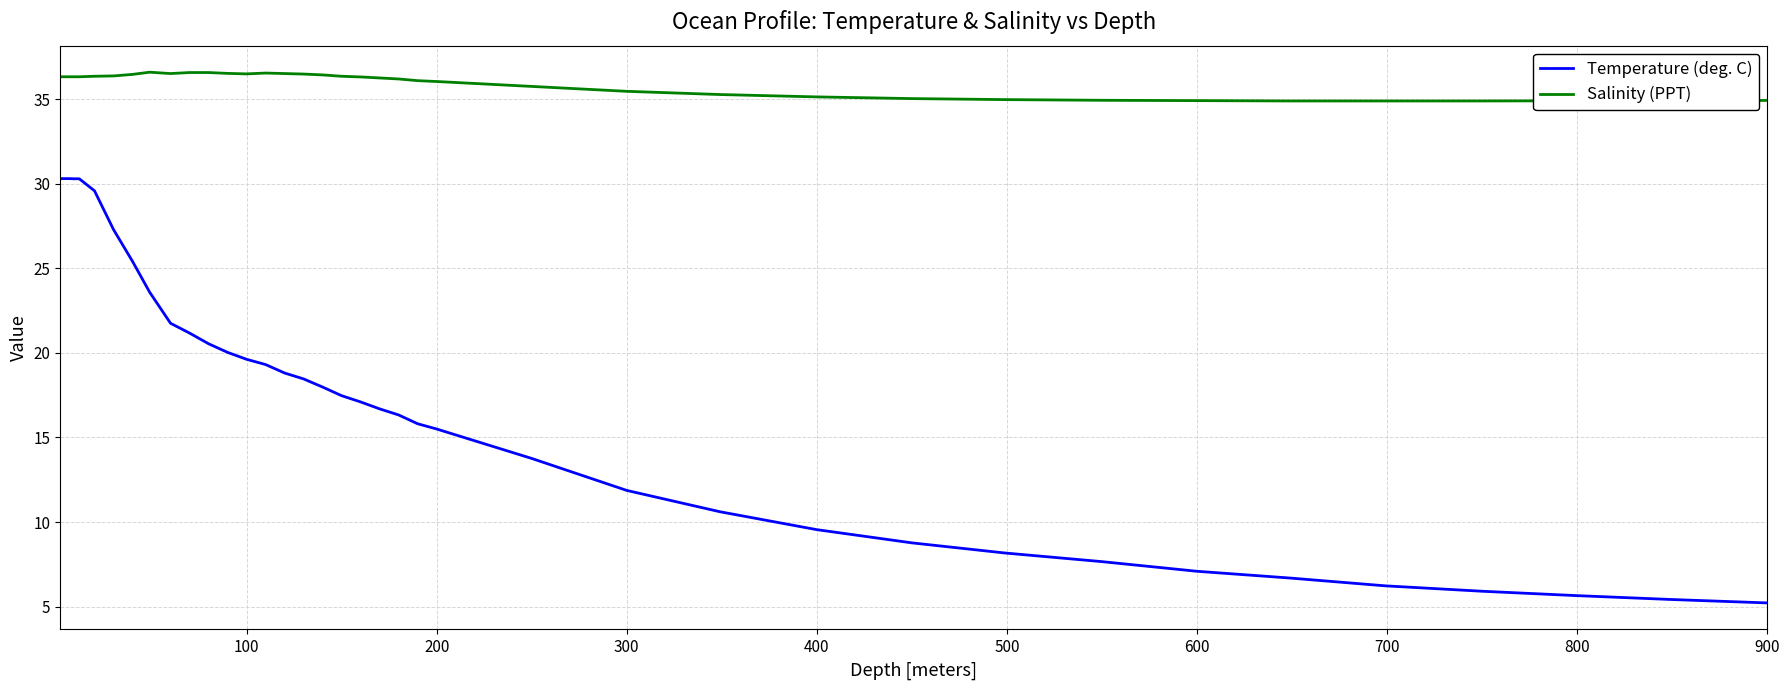

What is the smallest value displayed?

5.2